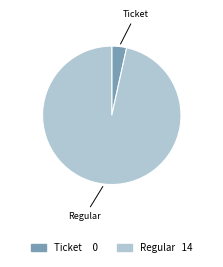

Between Regular and Ticket, which is larger?

Regular